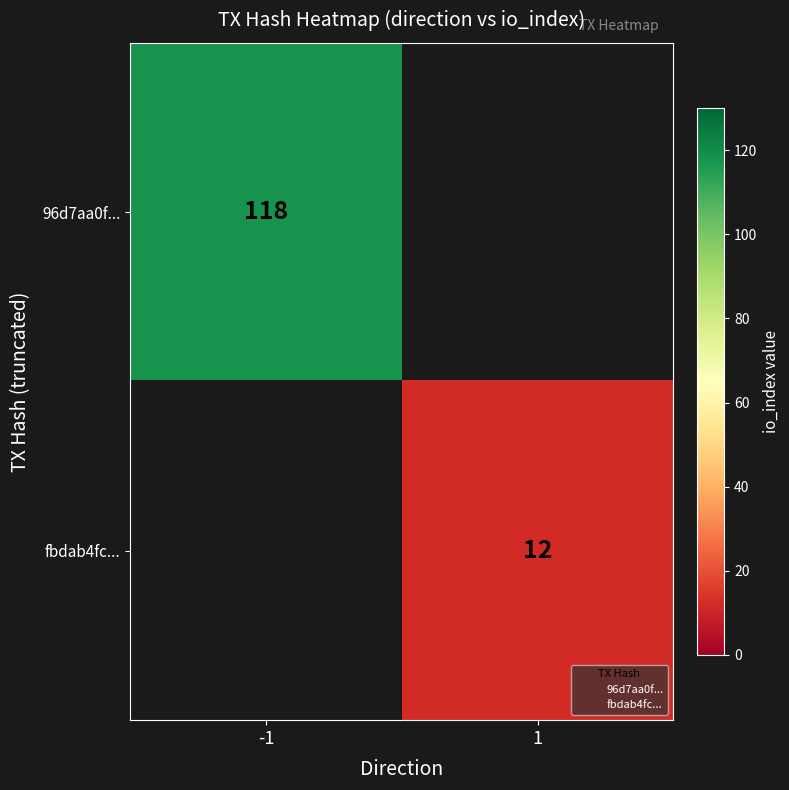

How many values in fbdab4fc... are above zero?

1